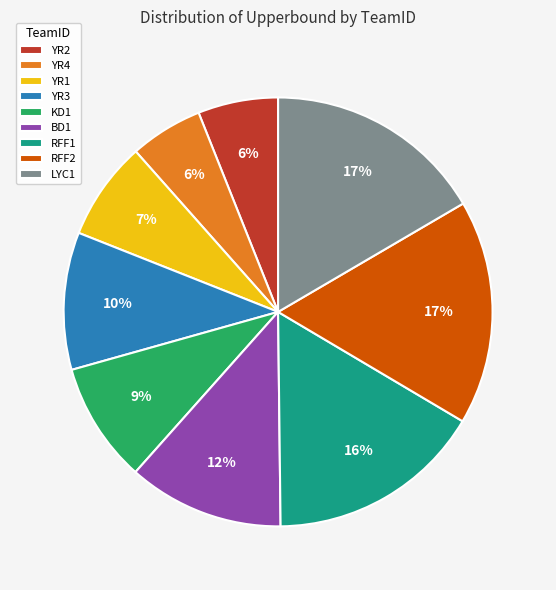

How many segments does this pie chart have?

9